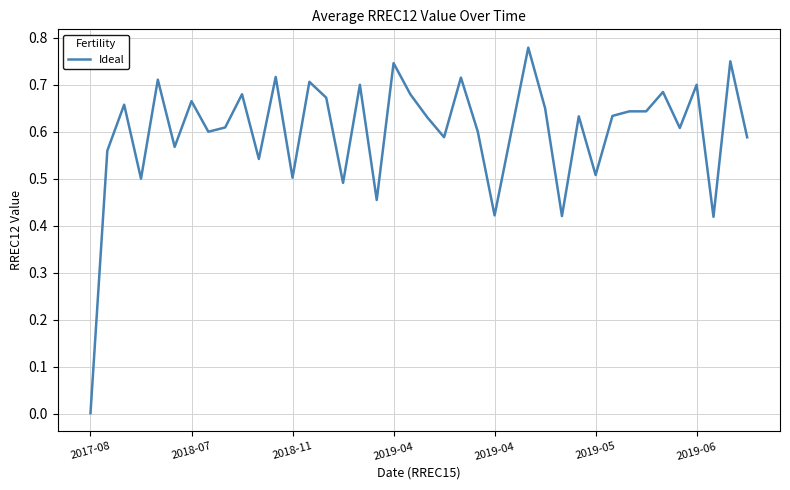

Count the number of data series in this chart.

1